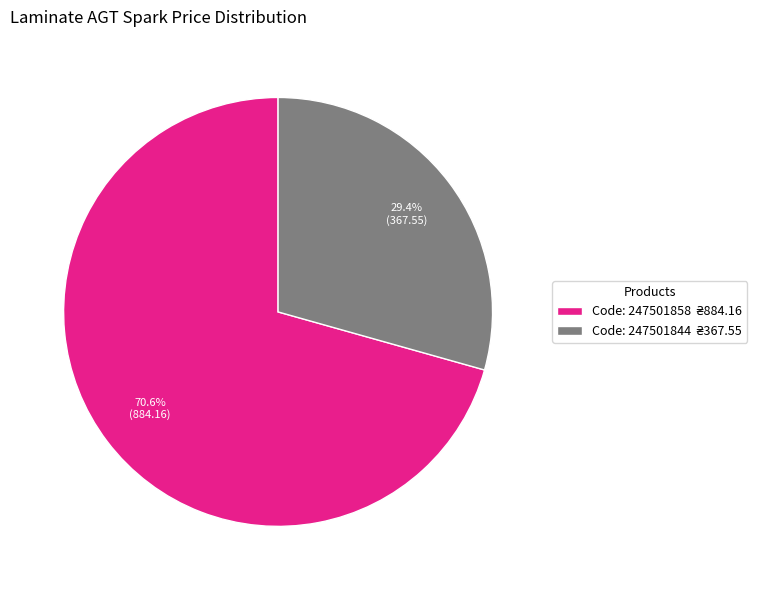

Is there any slice that represents more than half of the pie?

Yes